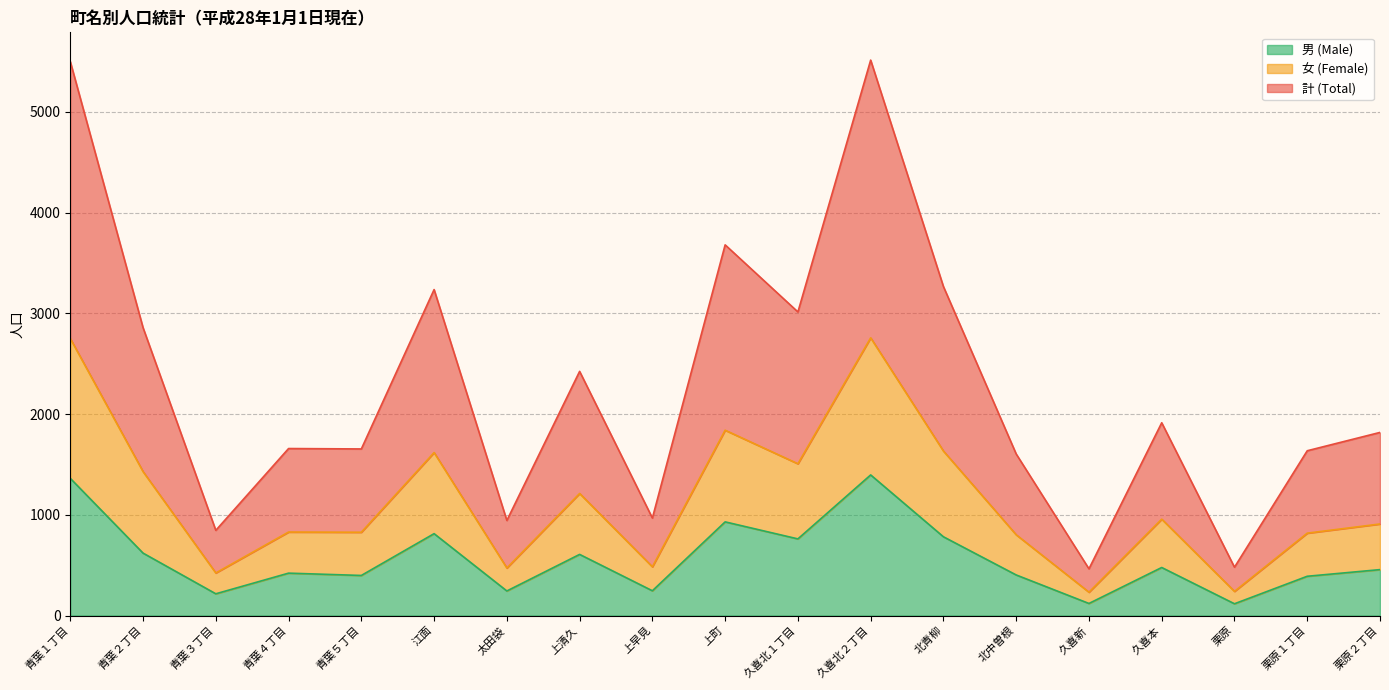

The value of 計 (Total) at 太田袋 is 472. True or false?

True